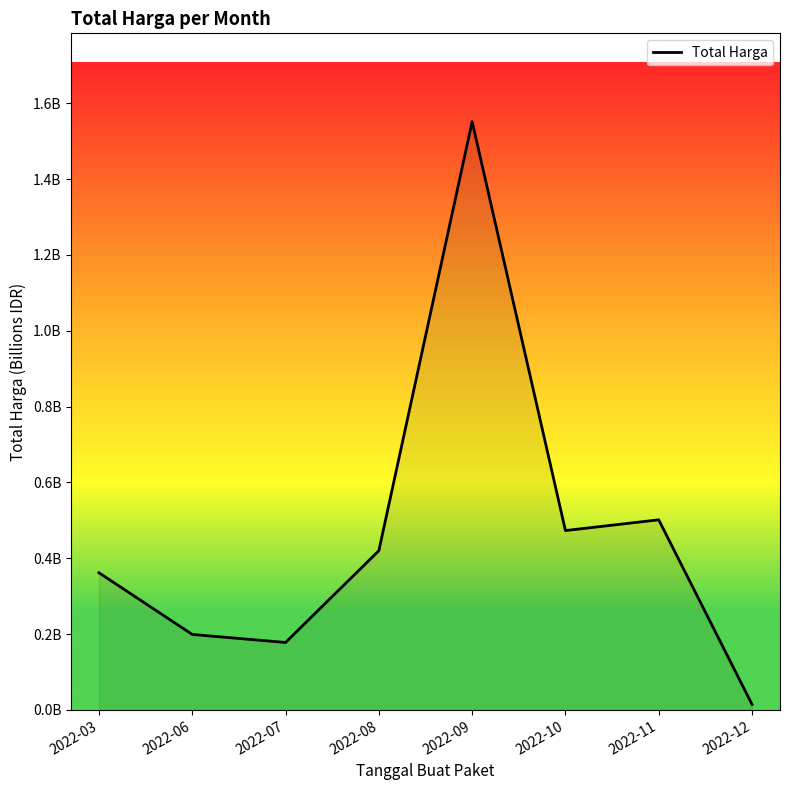

What is the sum of all values?

3.7